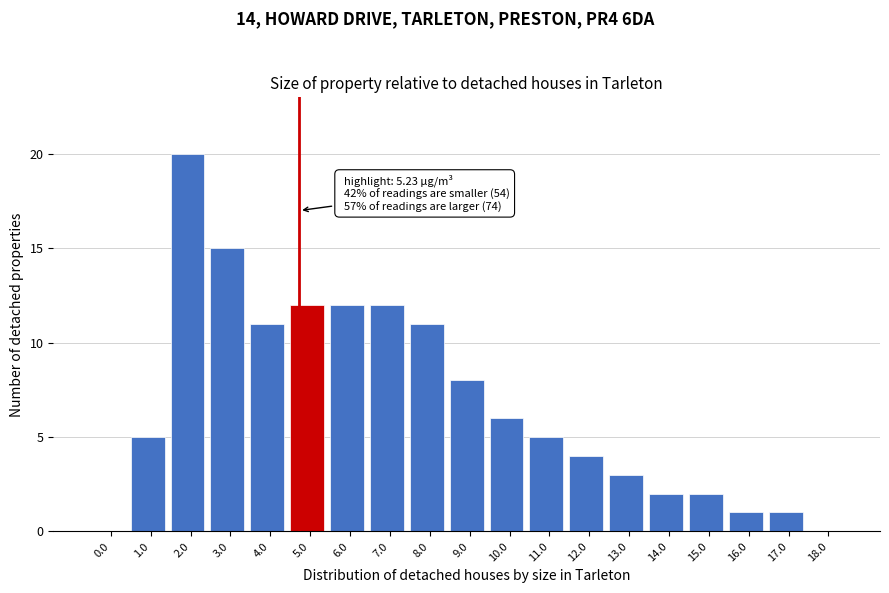

Reading left to right, list all the values displayed in this chart.

0.0=0	1.0=5	2.0=20	3.0=15	4.0=11	5.0=12	6.0=12	7.0=12	8.0=11	9.0=8	10.0=6	11.0=5	12.0=4	13.0=3	14.0=2	15.0=2	16.0=1	17.0=1	18.0=0